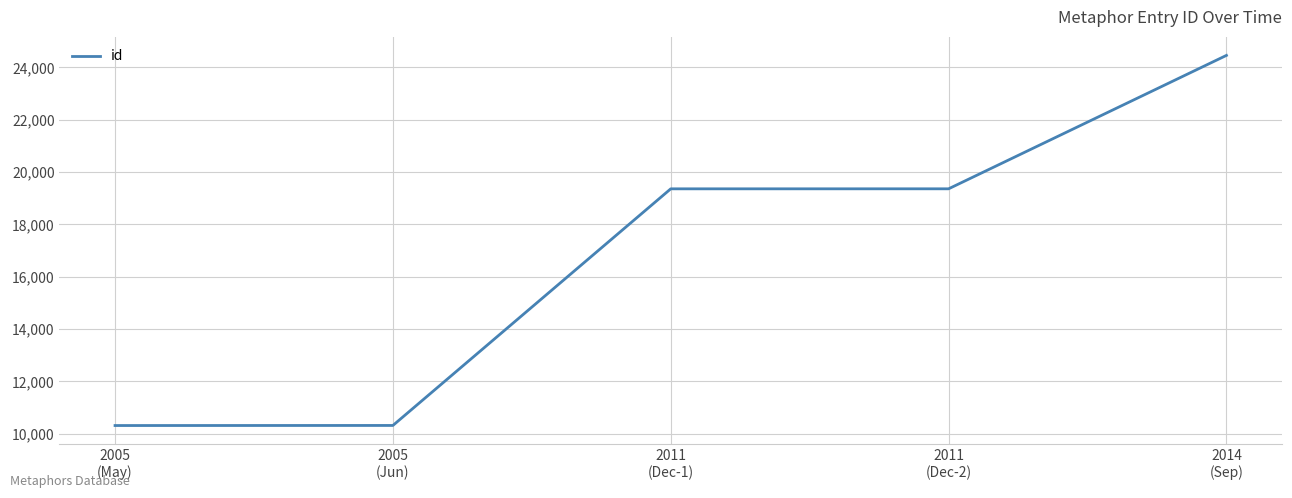

What is the minimum value shown in the chart?

10312